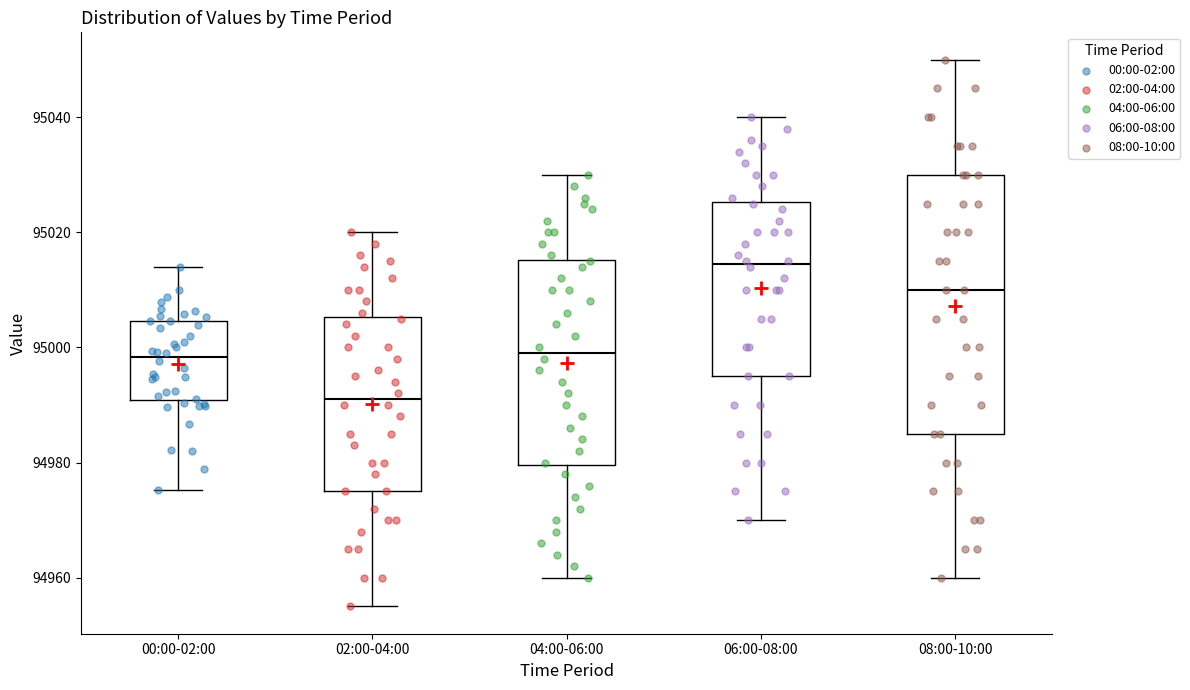

Reading left to right, transcribe this box plot: for each box, give where its median line is, the range the box spans, and where its two whiskers end, as read against the y-axis. The values are not printed on the chart, so give them approximately, as read against the axis.

00:00-02:00: median 94998, box 94990 to 95004, whiskers 94976 to 95014
02:00-04:00: median 94992, box 94976 to 95006, whiskers 94956 to 95020
04:00-06:00: median 95000, box 94980 to 95016, whiskers 94960 to 95030
06:00-08:00: median 95014, box 94996 to 95026, whiskers 94970 to 95040
08:00-10:00: median 95010, box 94986 to 95030, whiskers 94960 to 95050